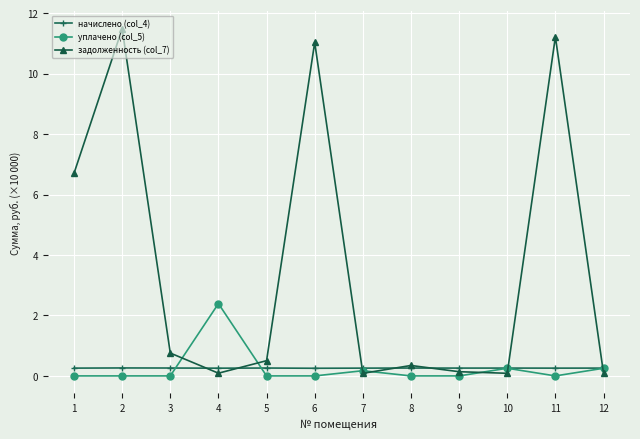

Reading left to right, what are all the values shown in this chart?

начислено (col_4): 0.3	0.3	0.3	0.3	0.3	0.3	0.3	0.3	0.3	0.3	0.3	0.3
уплачено (col_5): 0.0	0.0	0.0	2.4	0.0	0.0	0.2	0.0	0.0	0.3	0.0	0.3
задолженность (col_7): 6.7	11.5	0.8	0.1	0.5	11.0	0.1	0.3	0.1	0.1	11.2	0.1